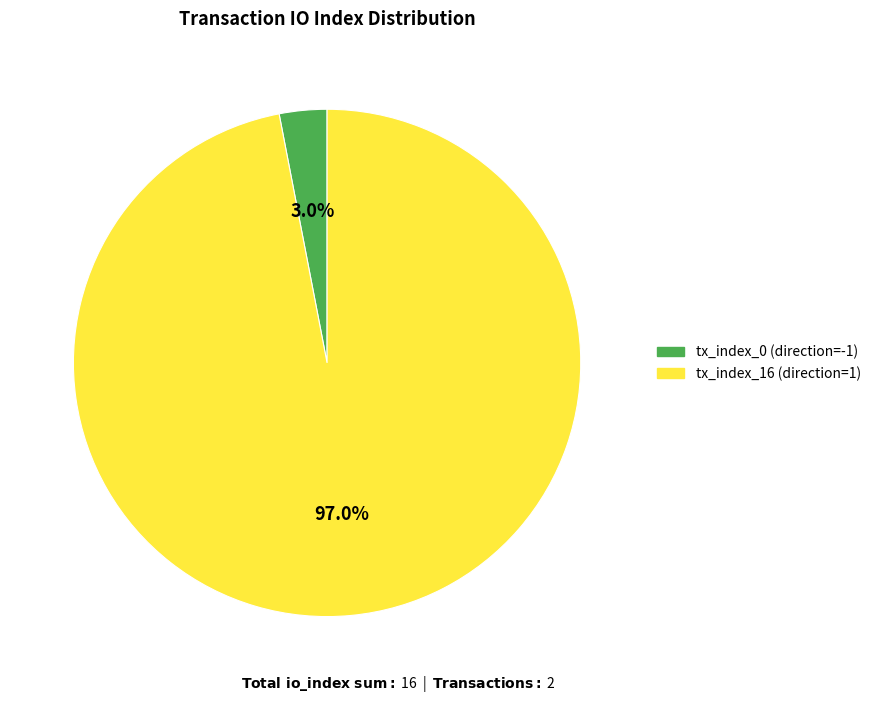

Between tx_index_16 (direction=1) and tx_index_0 (direction=-1), which is larger?

tx_index_16 (direction=1)